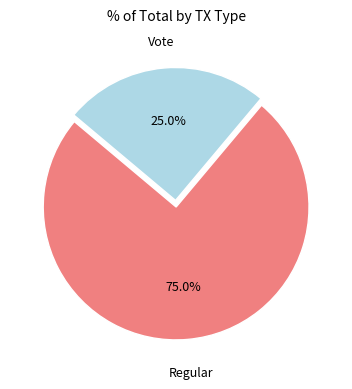

Which slice is the smallest?

Vote